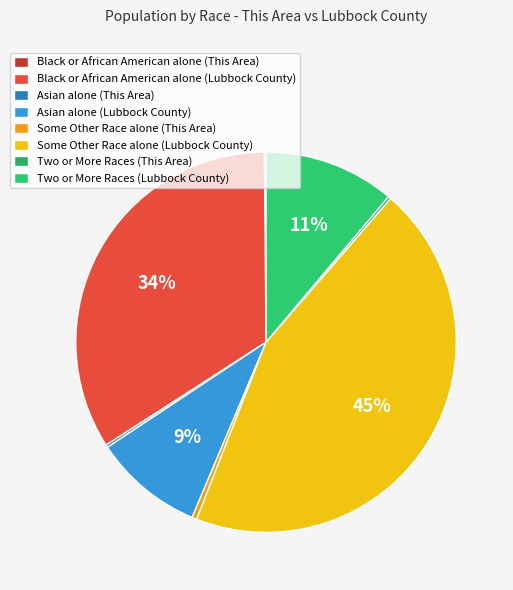

Which category has the biggest portion of the pie?

Some Other Race alone (Lubbock County)